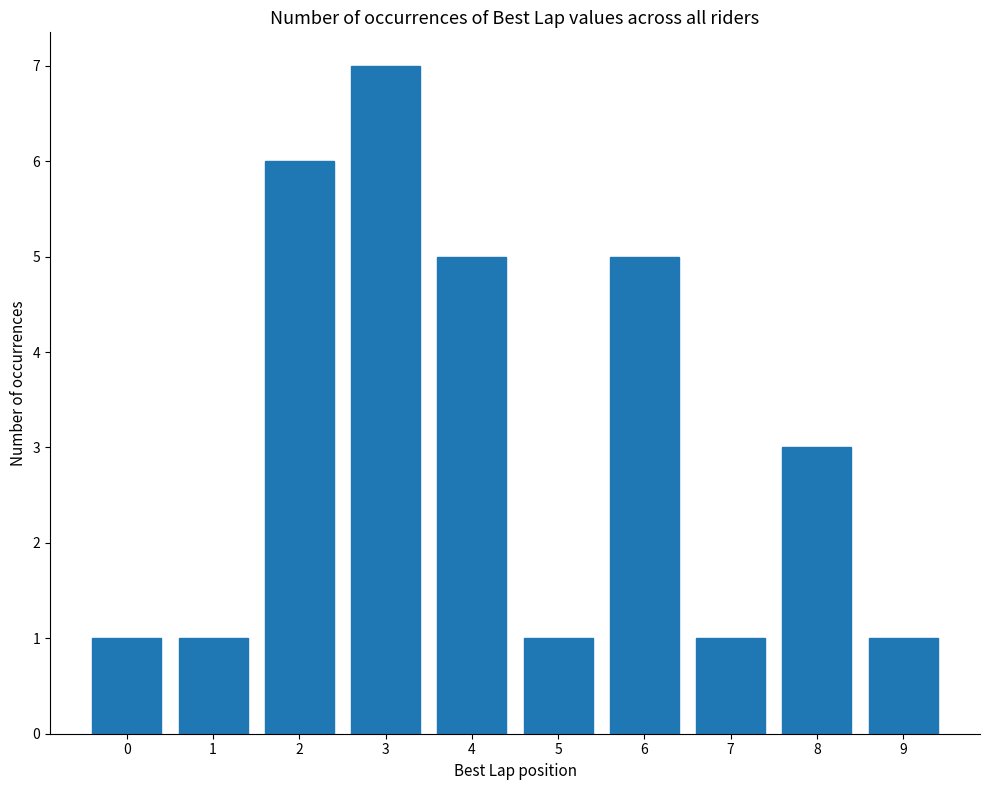

At which category does the chart reach its peak across all series?

3